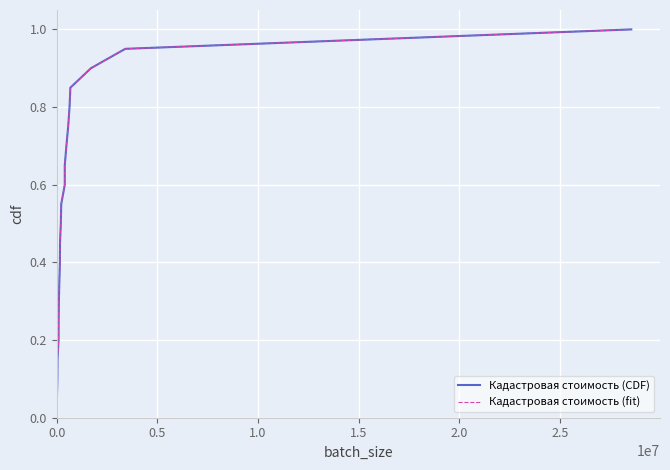

True or false: Кадастровая стоимость (fit) and Кадастровая стоимость (CDF) intersect in this chart.

False